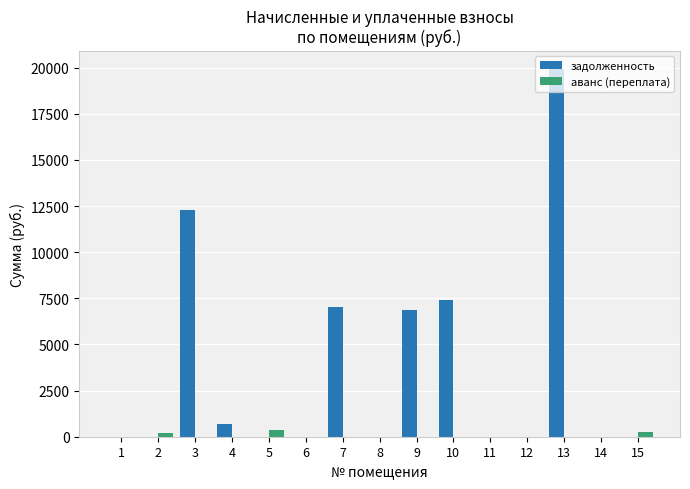

How many groups of bars are there?

15